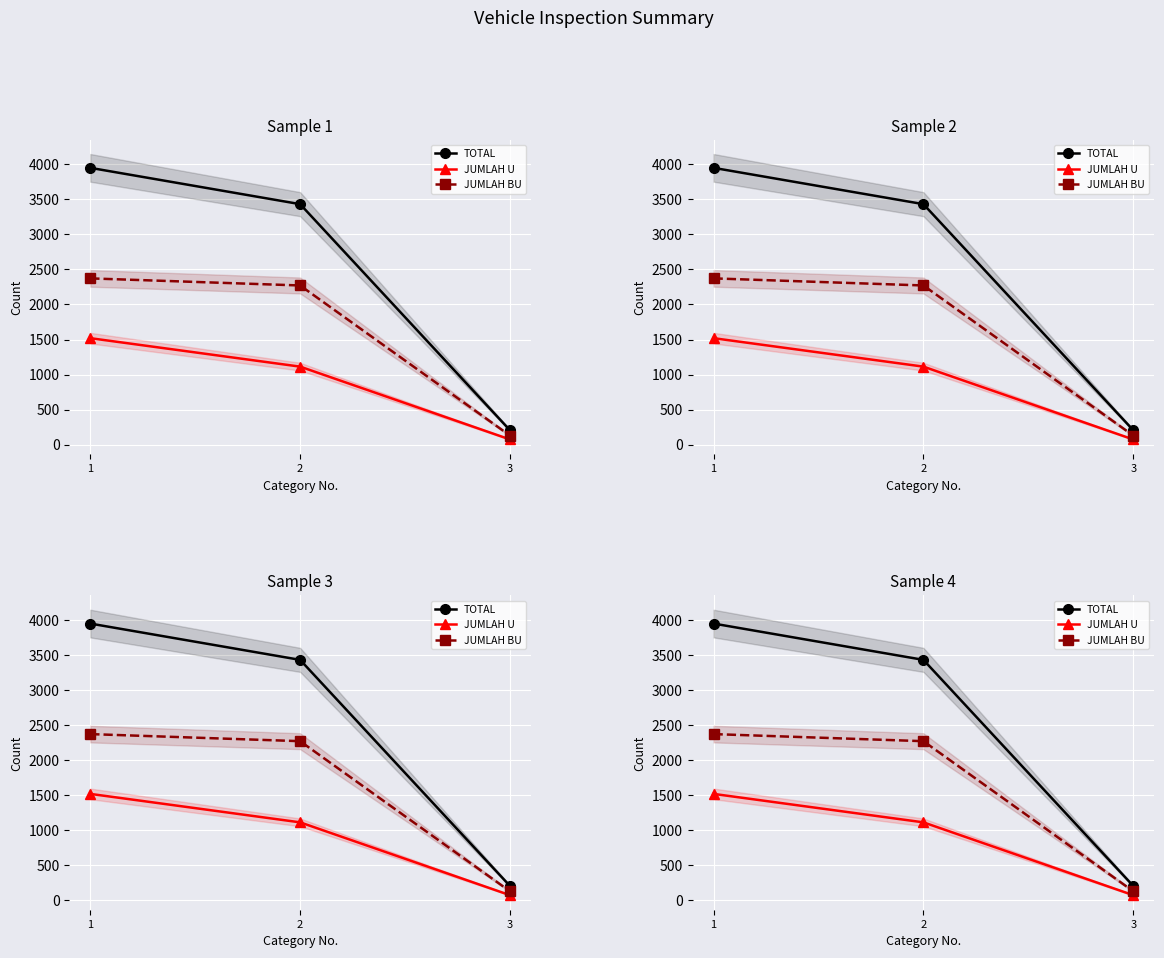

How many distinct data groups are displayed?

3